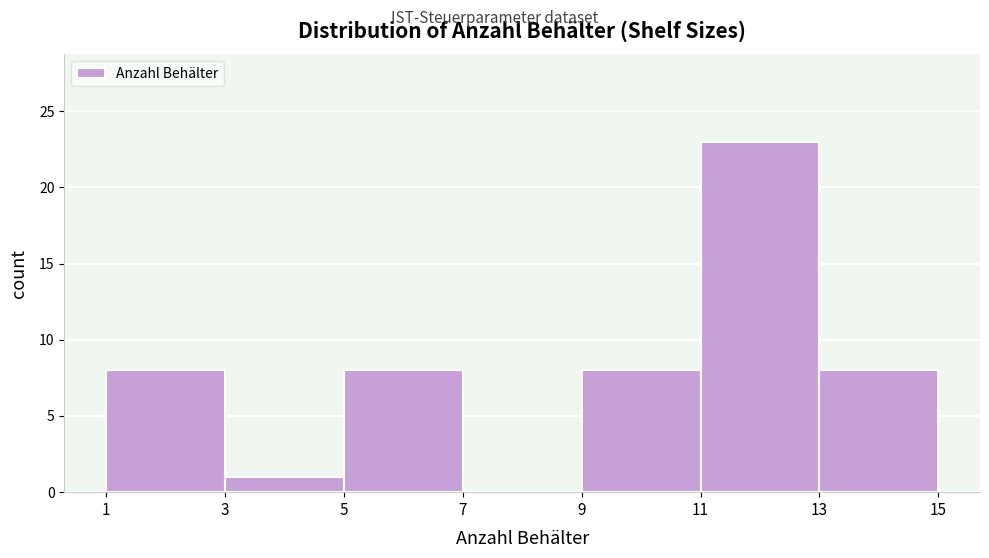

Which range on the x-axis has the tallest bar?

11 to 13